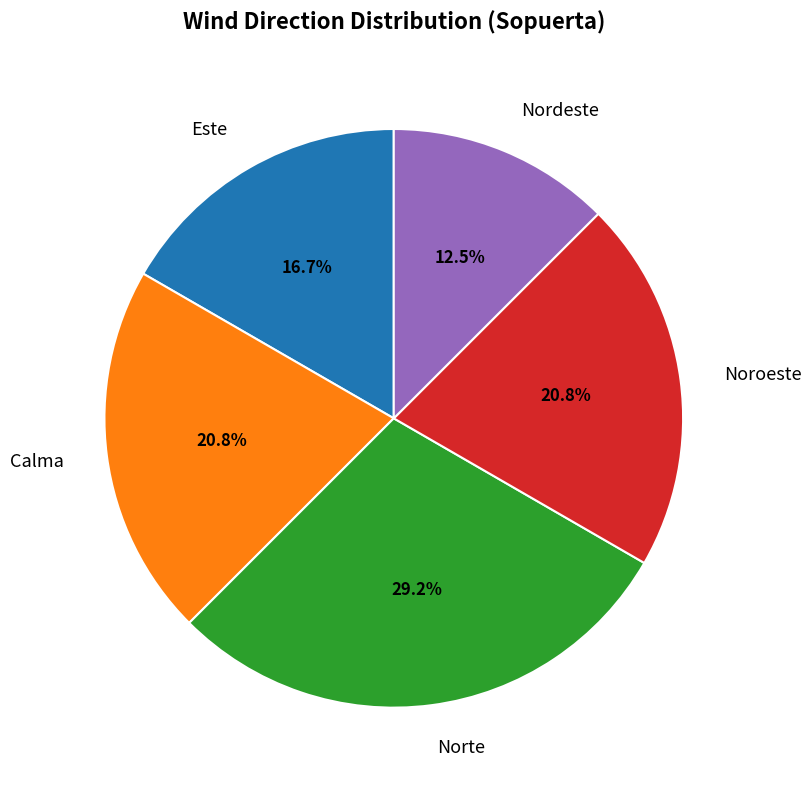

Does Nordeste represent more than half of the total?

No